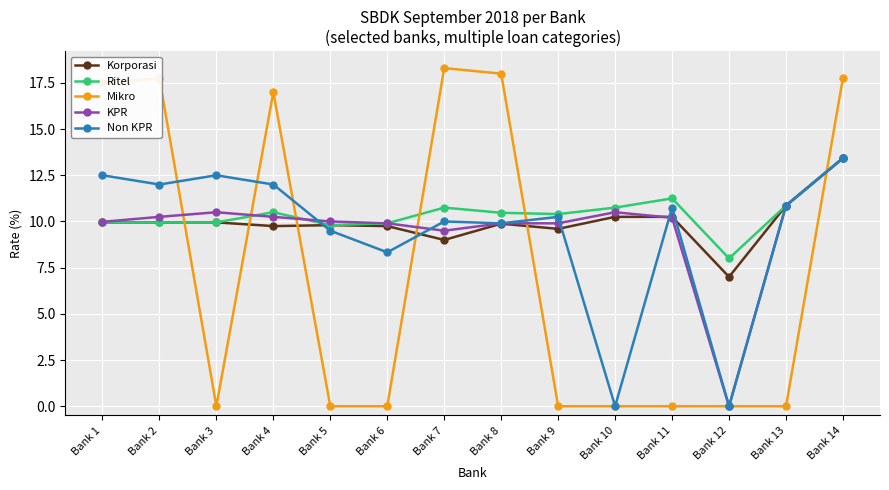

What is the highest value of the Mikro series?

18.3